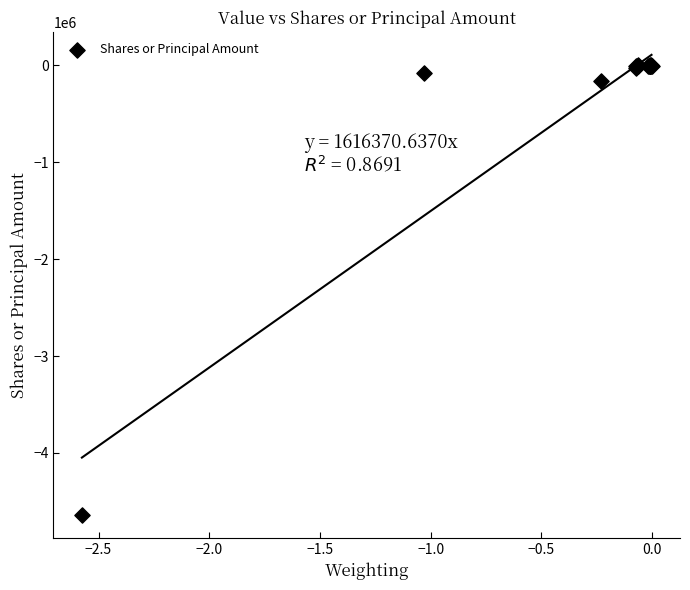

What Y value in the scatter plot is closest to -2321261?

-156745